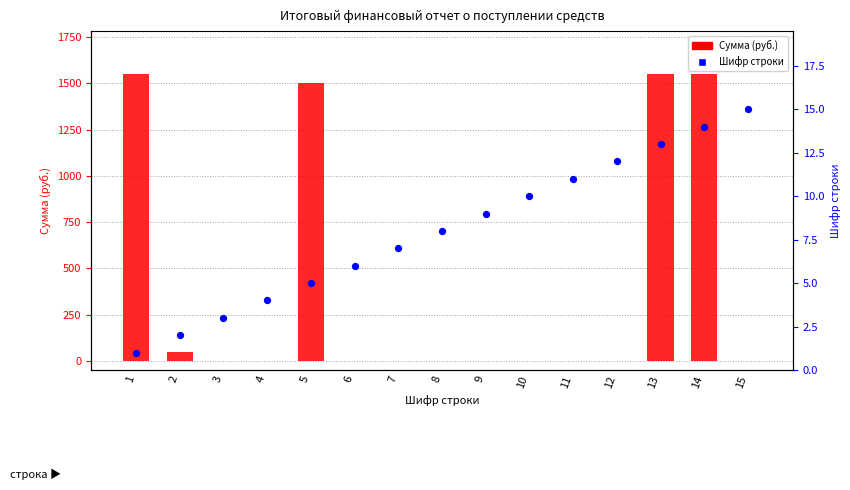

At how many categories does at least one series exceed 679?

4